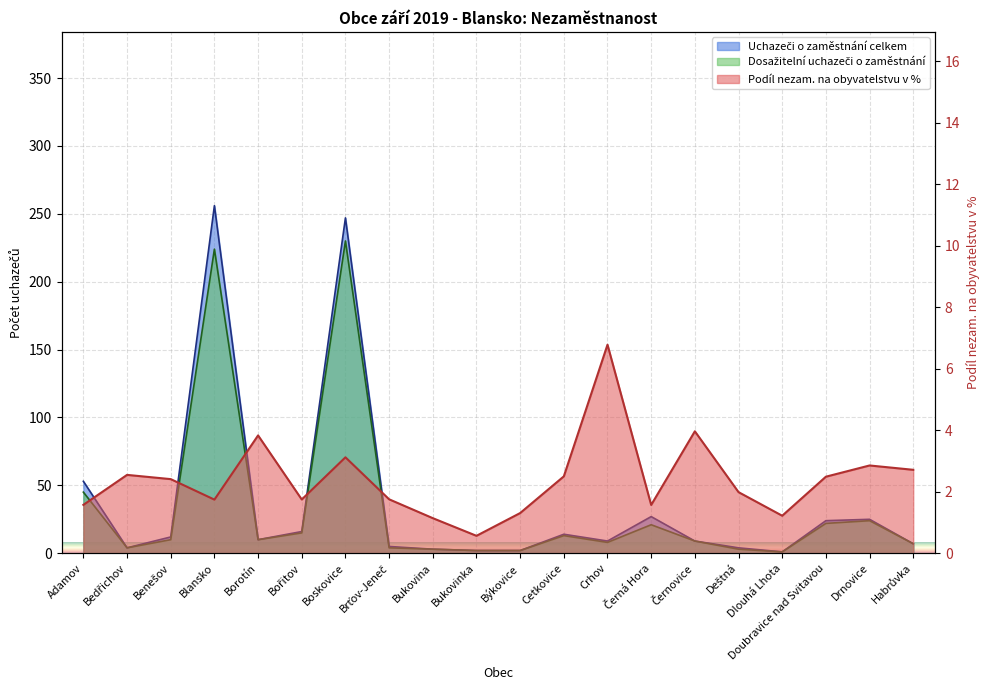

What is the minimum value for Dosažitelní uchazeči o zaměstnání?

1.0